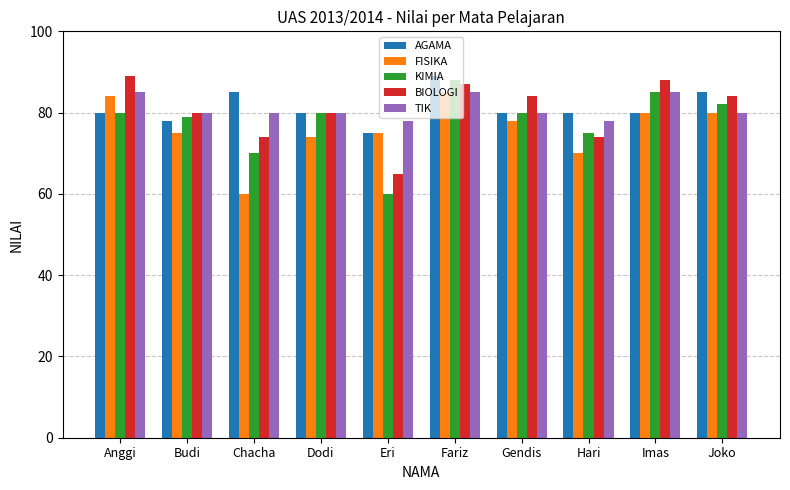

What is the label of the 3rd bar from the left?

Chacha